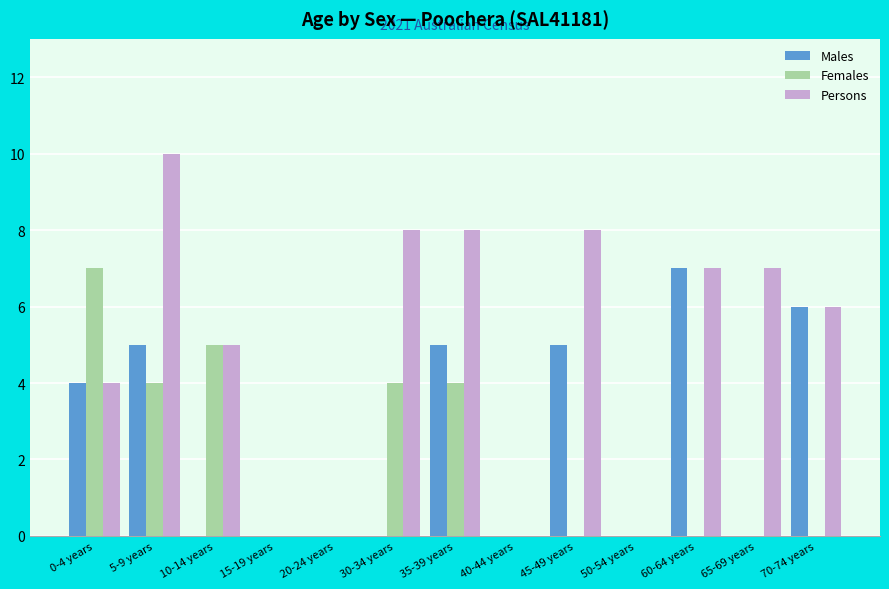

At which category is the sum across all series the highest?

5-9 years